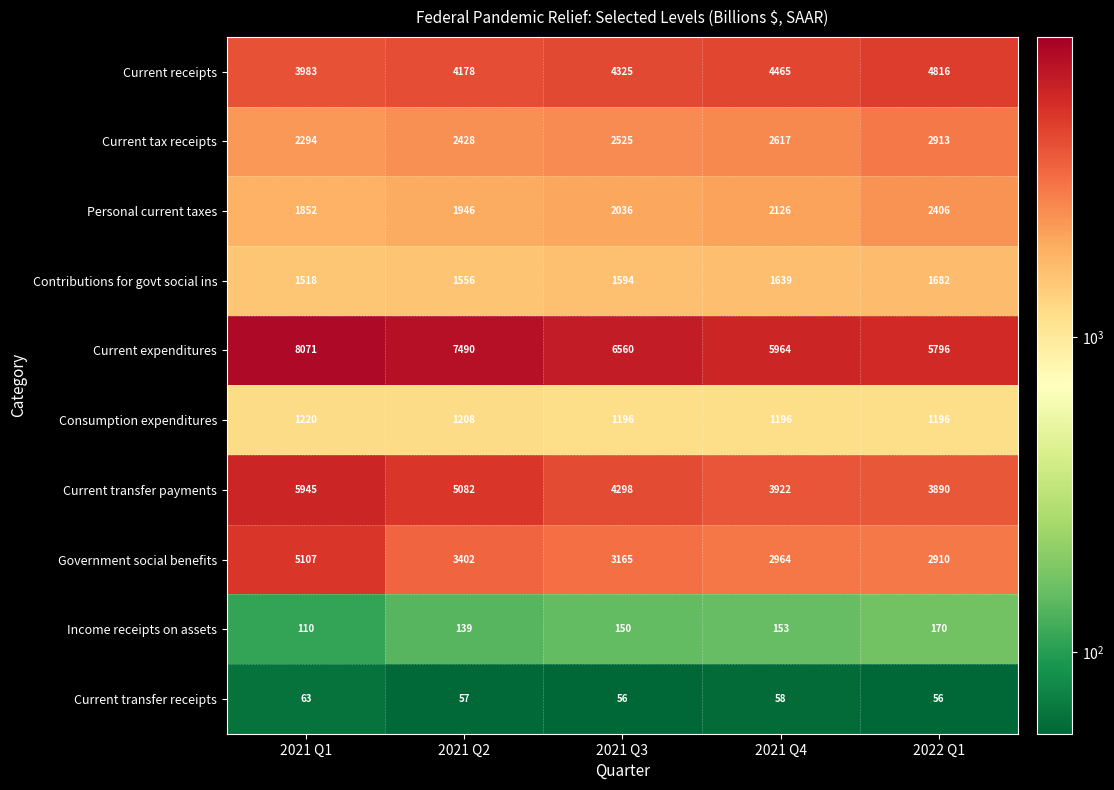

Is it true that Contributions for govt social ins equals 1639 at 2021 Q4?

True